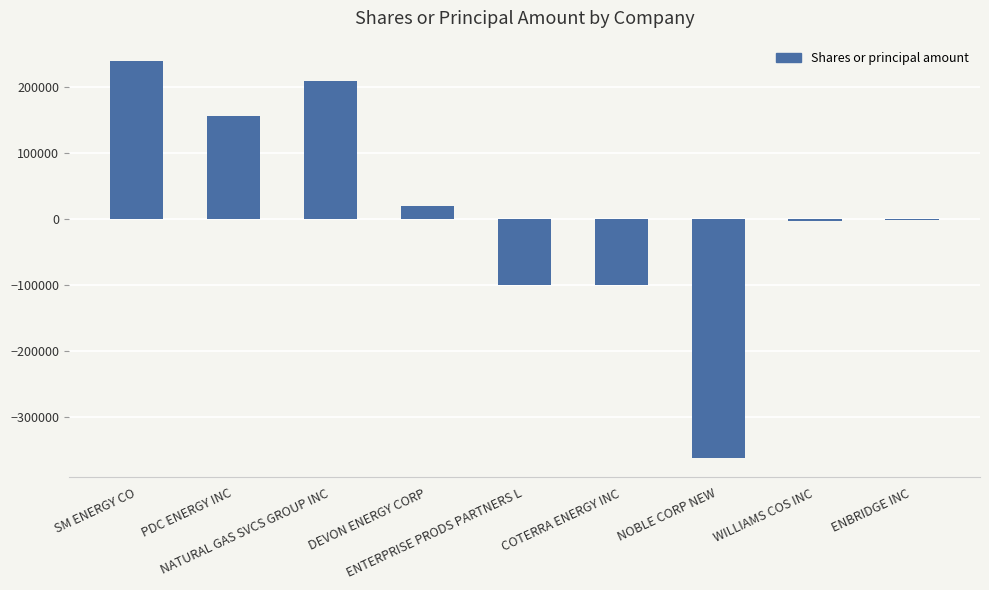

What is the value of the 5th bar from the left?

-100000